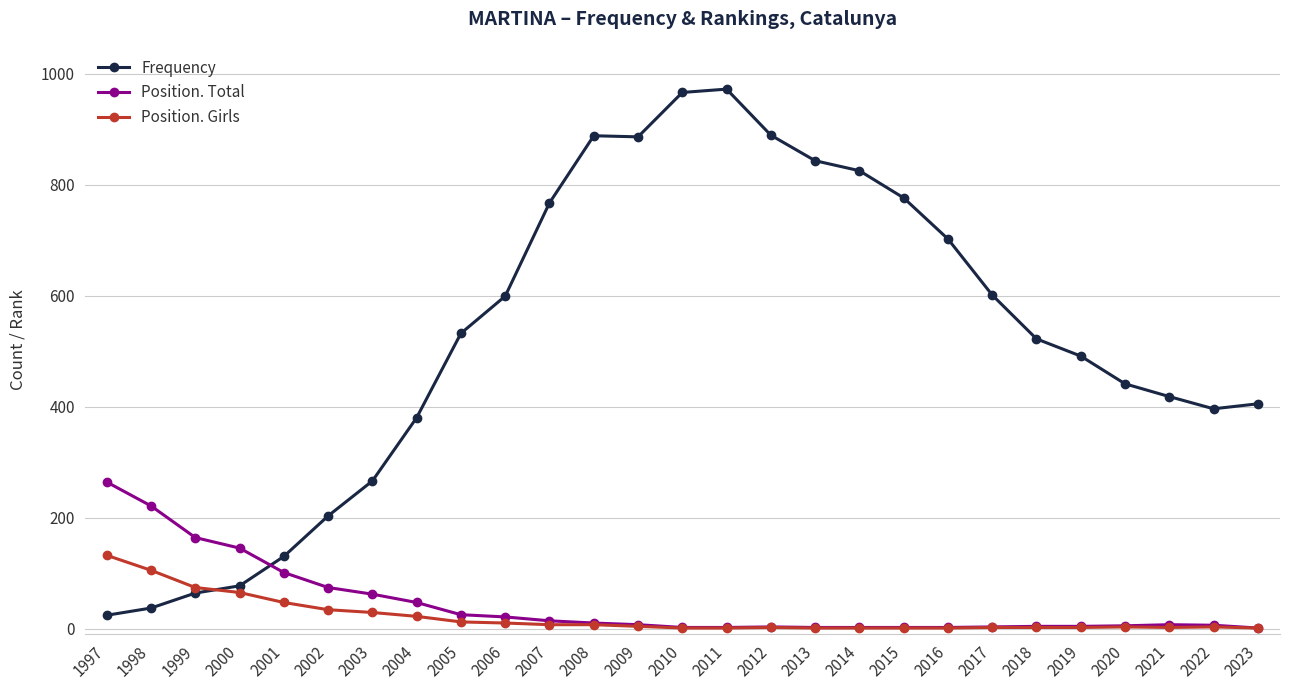

What is the value of the Position. Girls point at the 13th from the left?

4